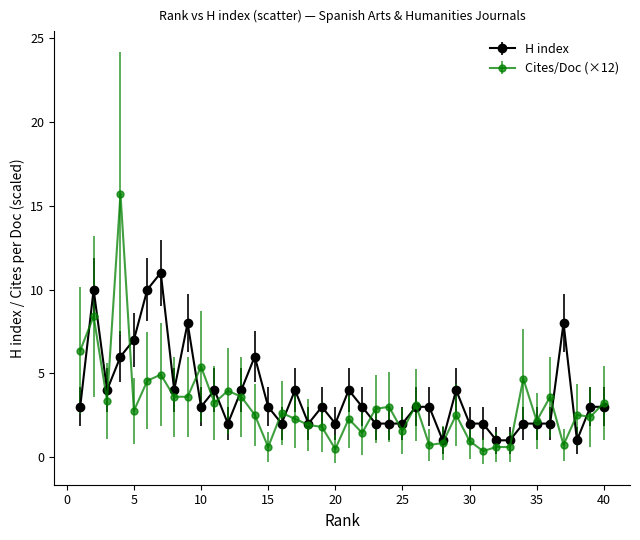

List the series in order of their peak value, lowest first.

H index, Cites/Doc (×12)